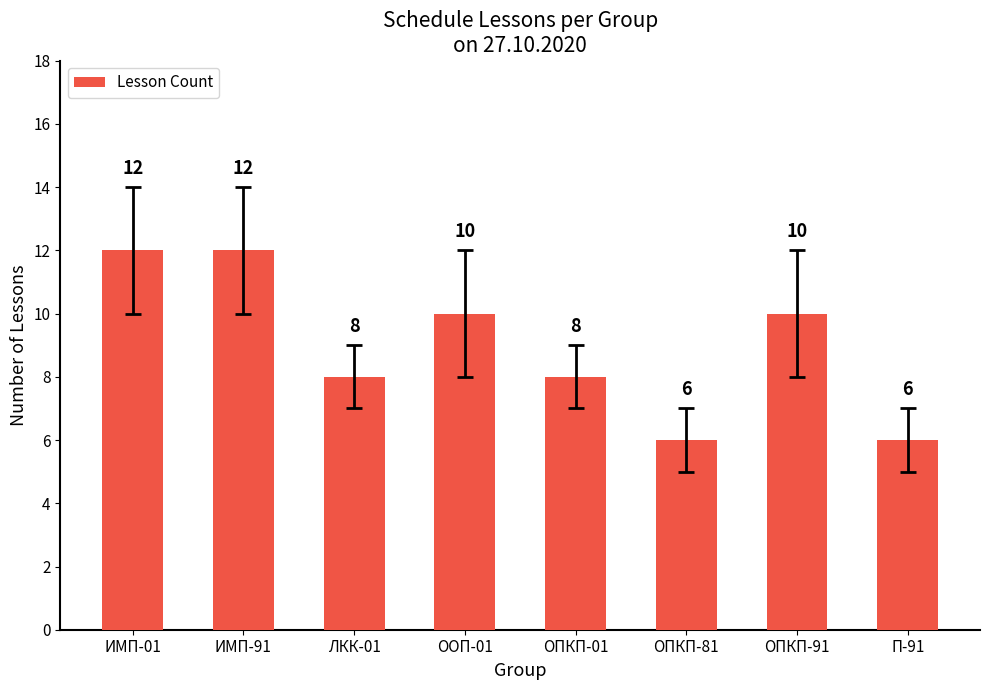

What is the value of the 1st bar from the left?

12